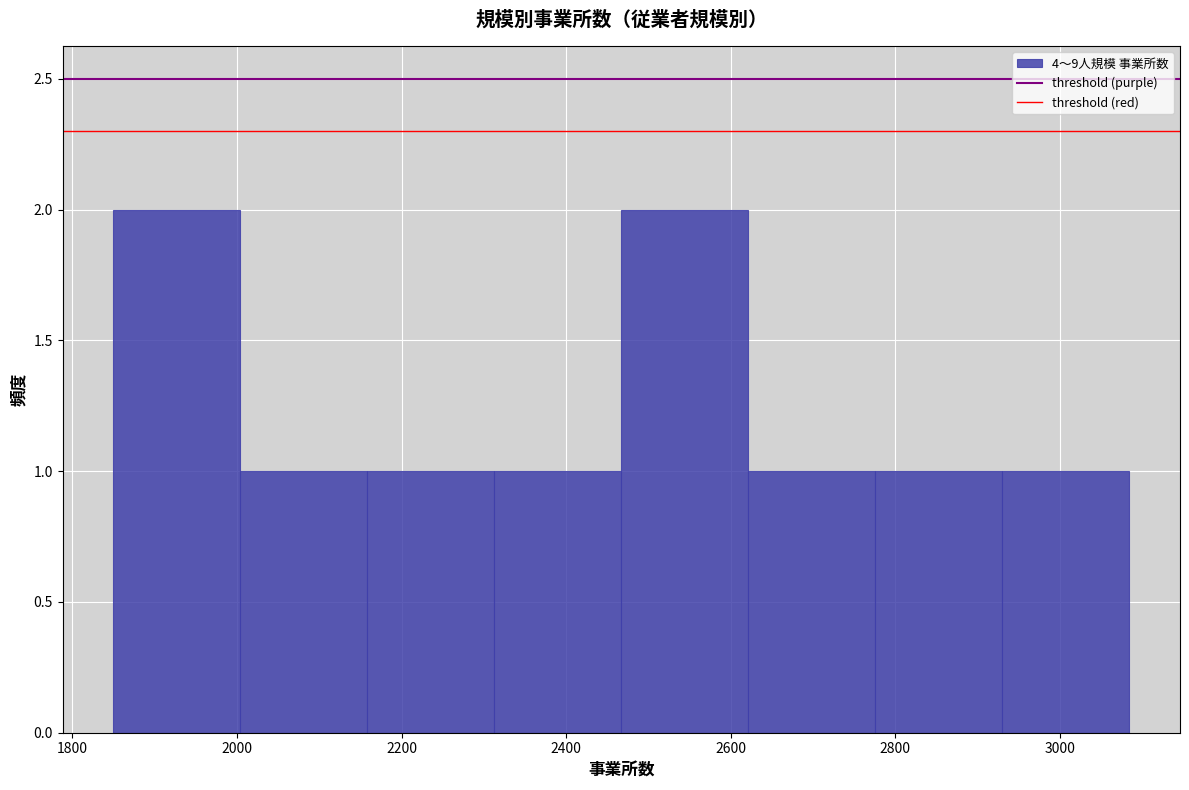

Reading left to right, list every bar in this chart as the range it spans on the x-axis followed by its height. Neither the bar edges nor the heights are printed on the chart, so give them approximately, as read against the axes.

1860 to 2000: 2
2000 to 2160: 1
2160 to 2320: 1
2320 to 2460: 1
2460 to 2620: 2
2620 to 2780: 1
2780 to 2920: 1
2920 to 3080: 1